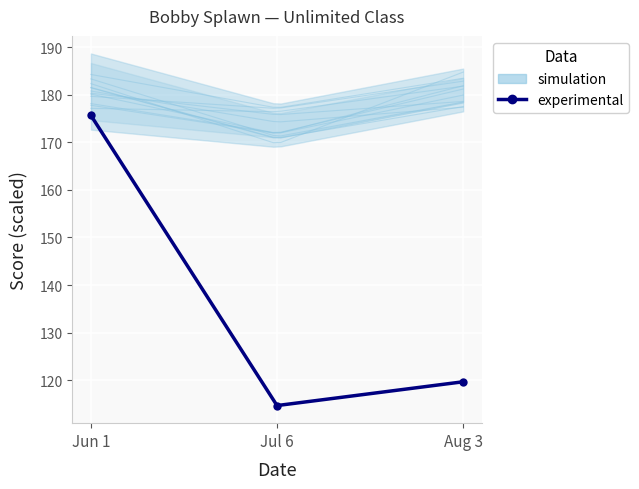

What position from the right is Aug 3?

1